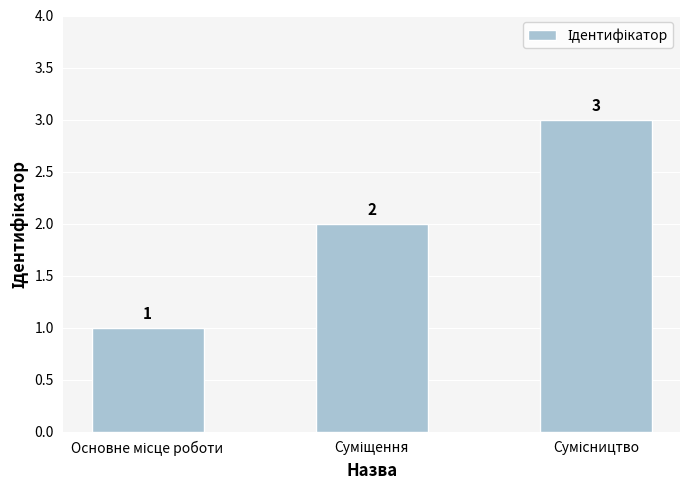

Count the values in the range 1 to 3.

3